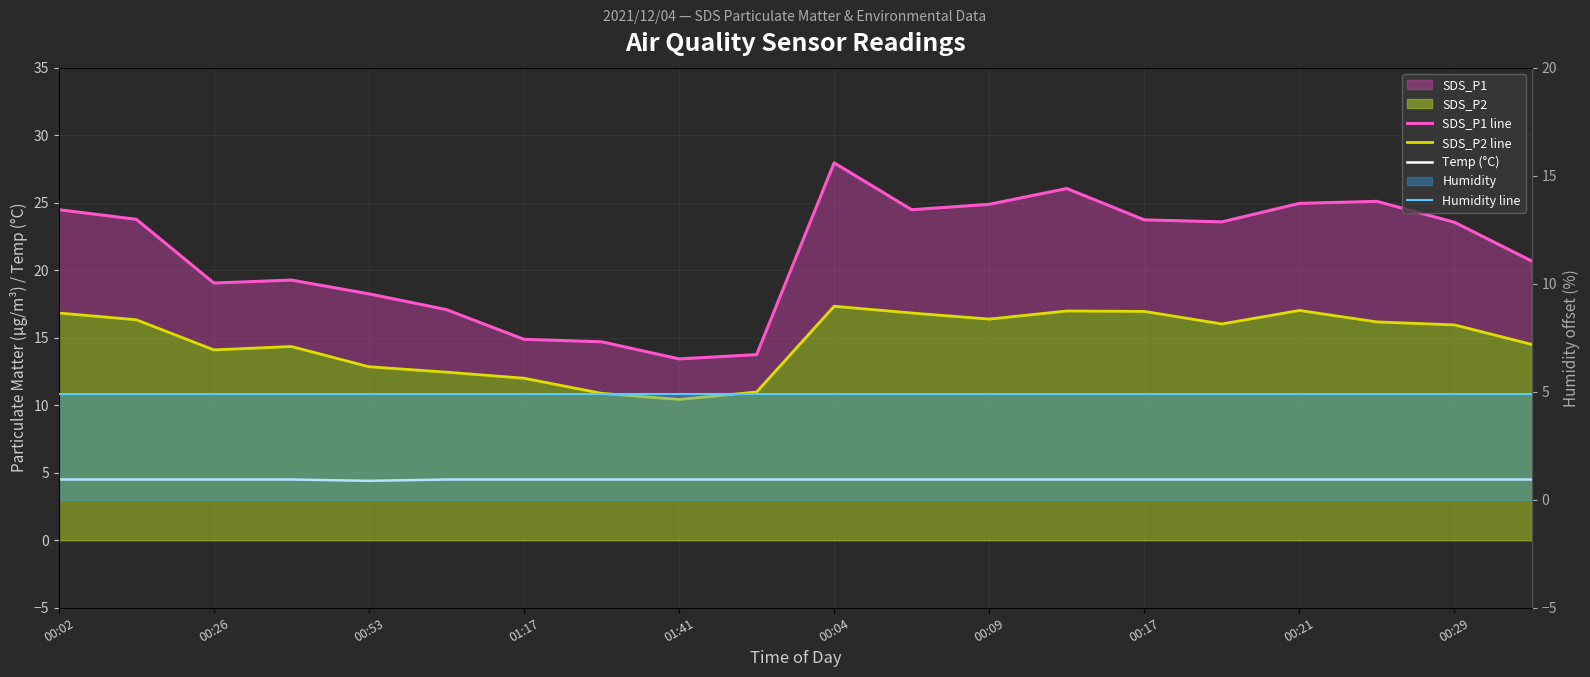

At how many categories does at least one series exceed 19?

14